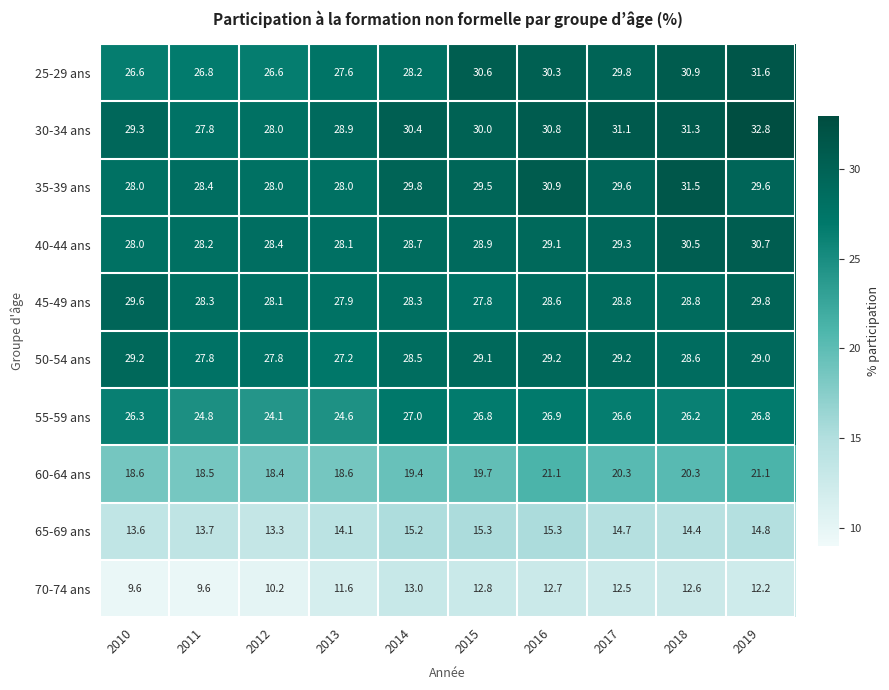

How many series are shown in this chart?

10